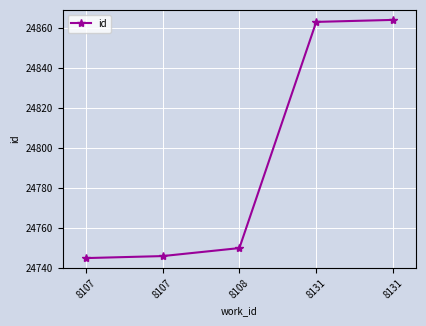

How many values are below 24750?

2